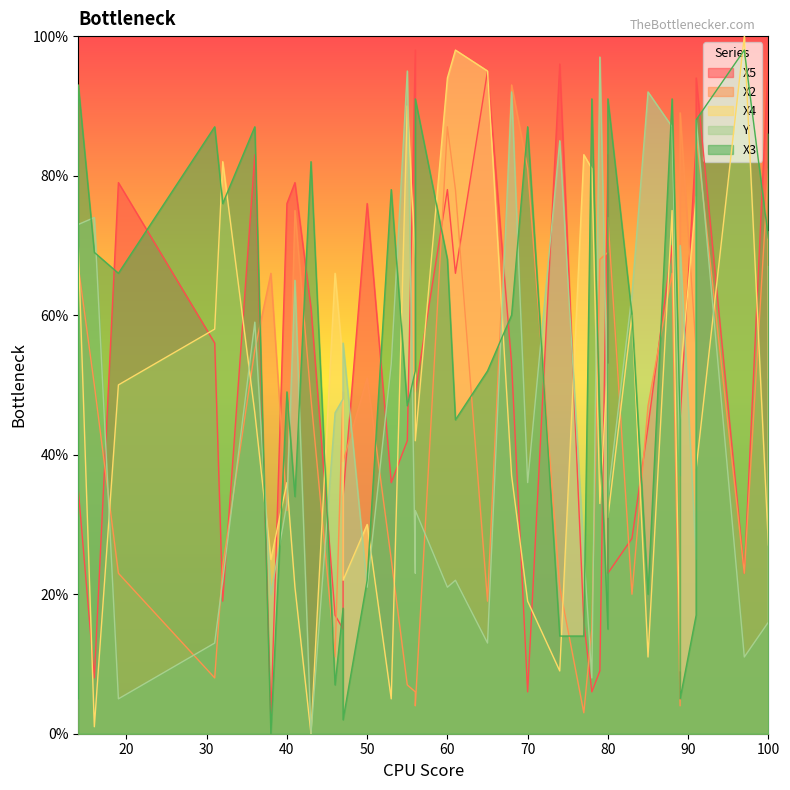

What is the sum of the X4 values at 70 and 85?

30